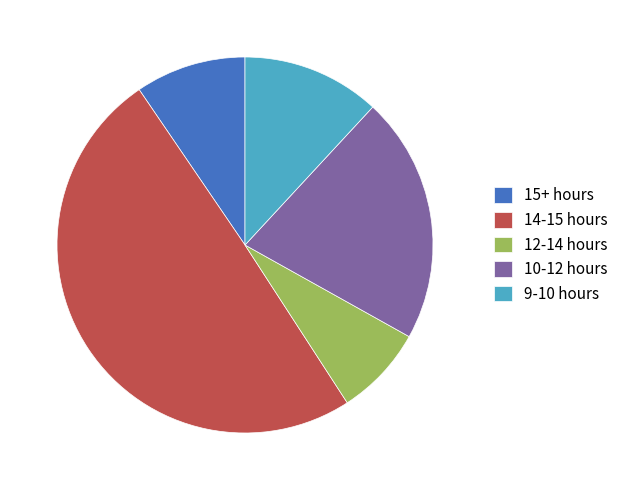

What is the smallest slice in the pie chart?

12-14 hours